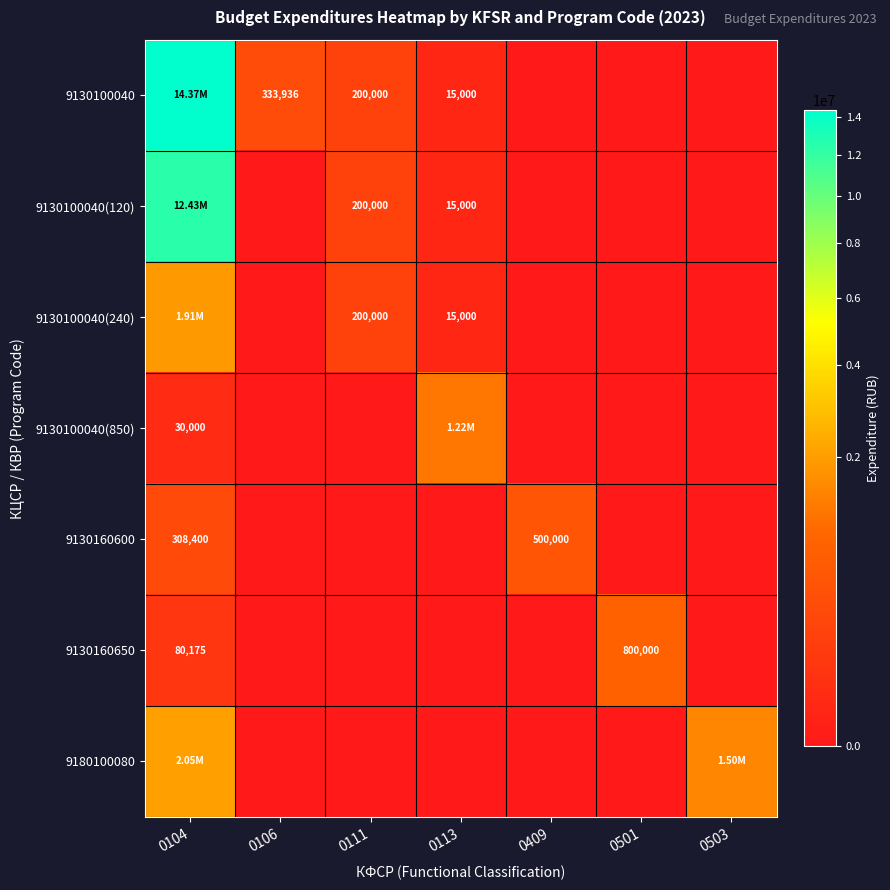

What is the sum of all 9130160650 values?

880175